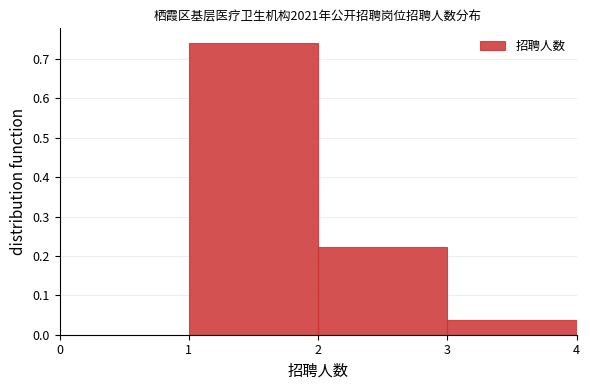

How tall is the bar that spans 2 to 3 on the x-axis? The values are not printed on the chart, so give them approximately, as read against the axis.

0.22